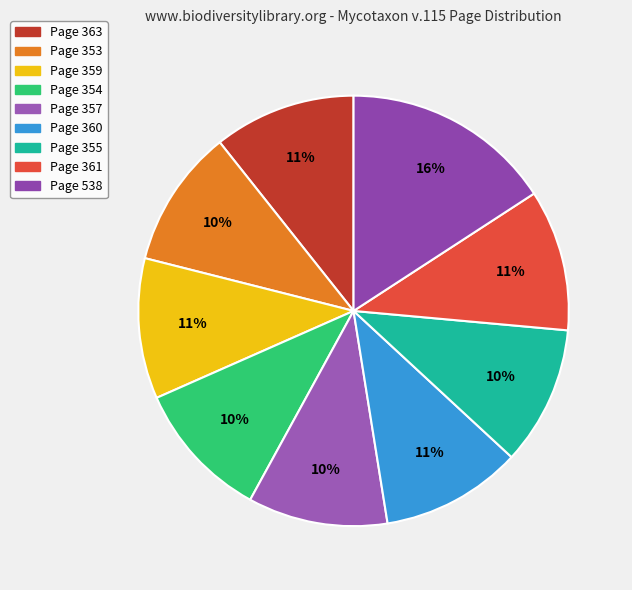

How many segments does this pie chart have?

9